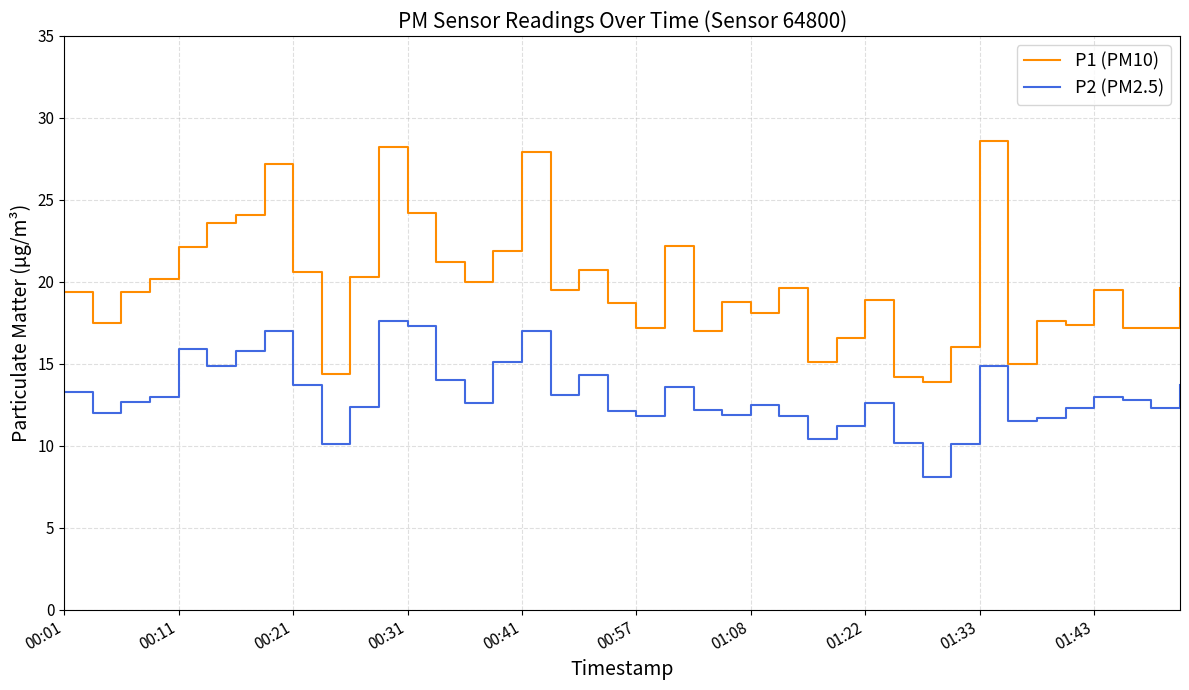

What is the minimum value shown in the chart?

8.1